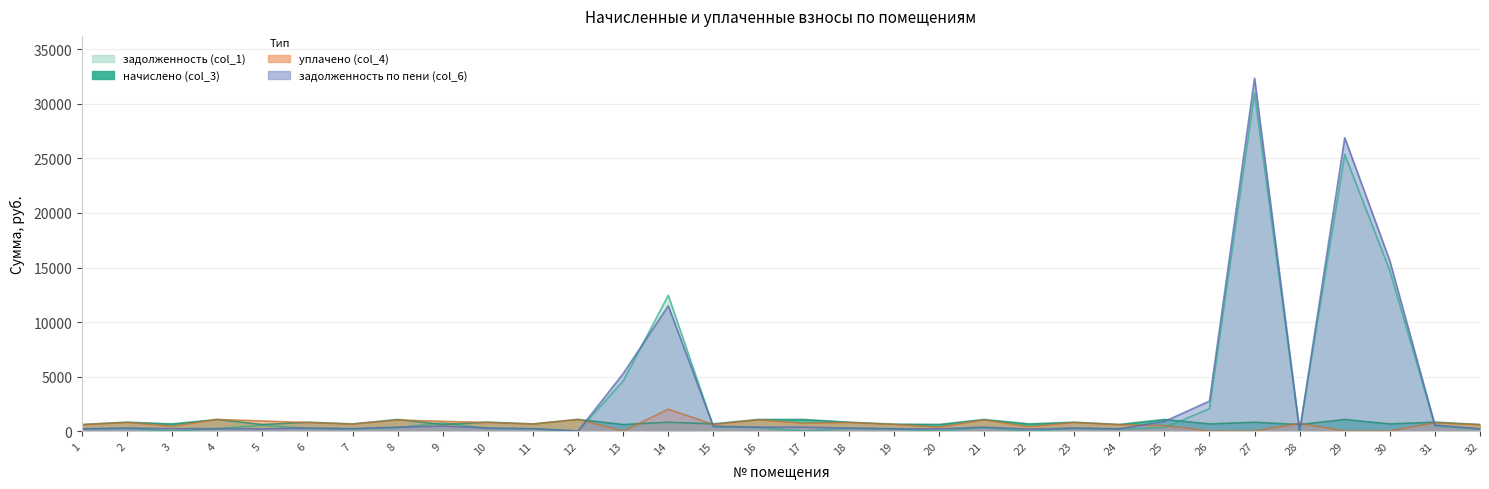

How many data points in уплачено (col_4) are less than 700?

16